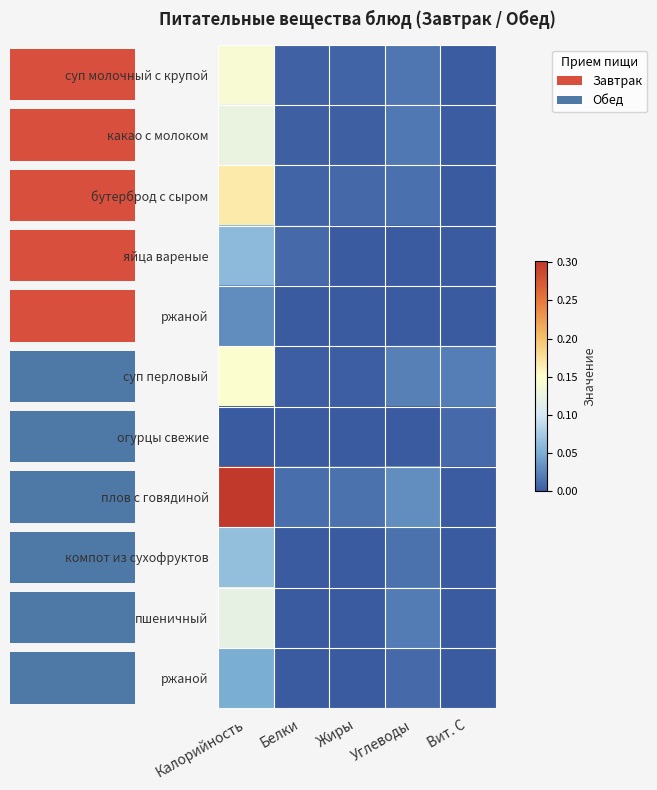

Count the number of categories in the chart.

5